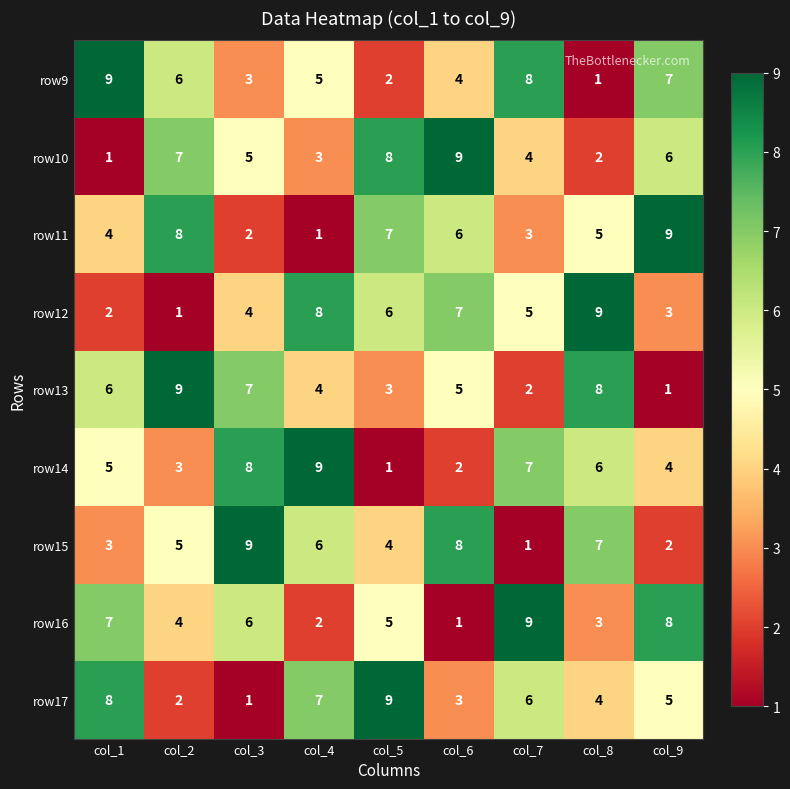

What is the difference between the second highest and second lowest values in the row15 series?

6